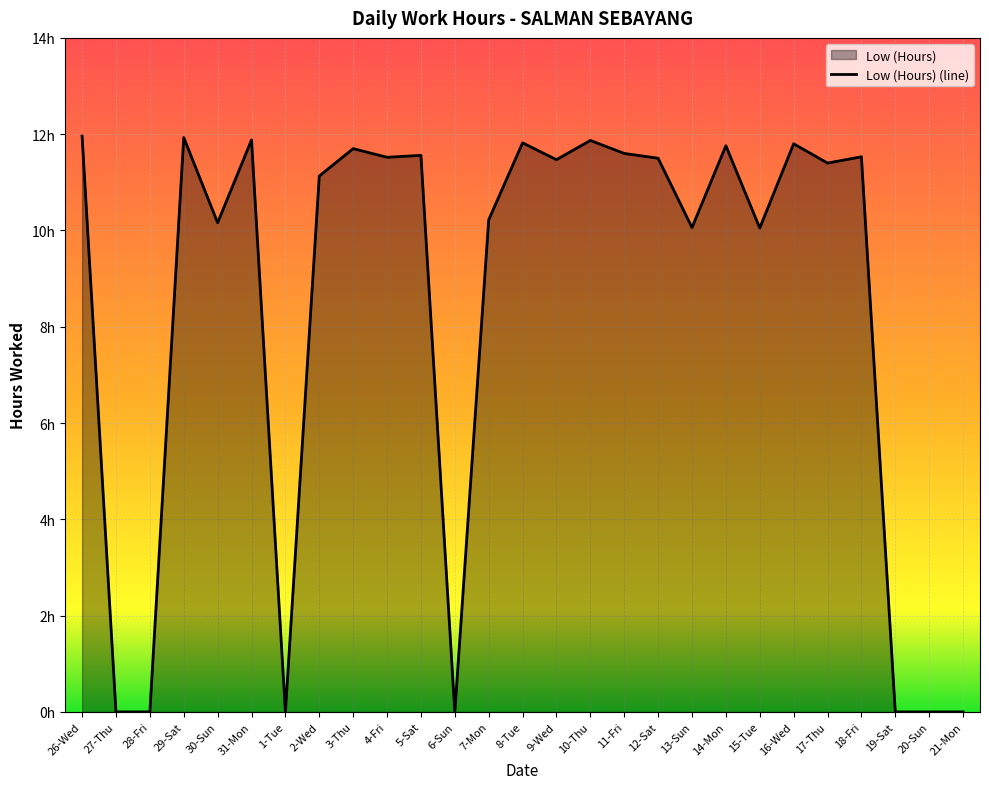

What is the label of the 27th point from the left?

21-Mon